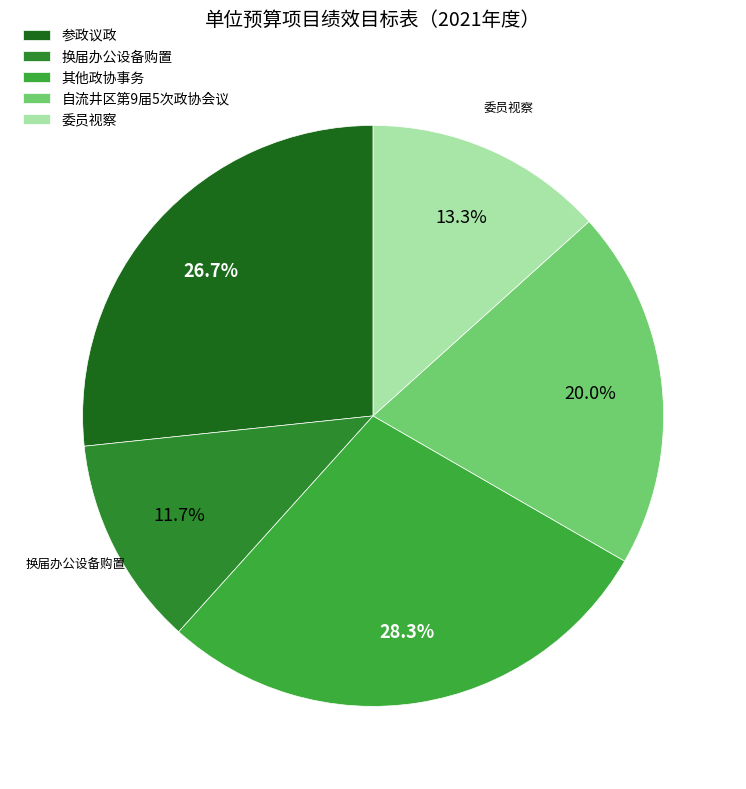

Combined, what portion of the pie is 其他政协事务 and 自流井区第9届5次政协会议?

48.3%